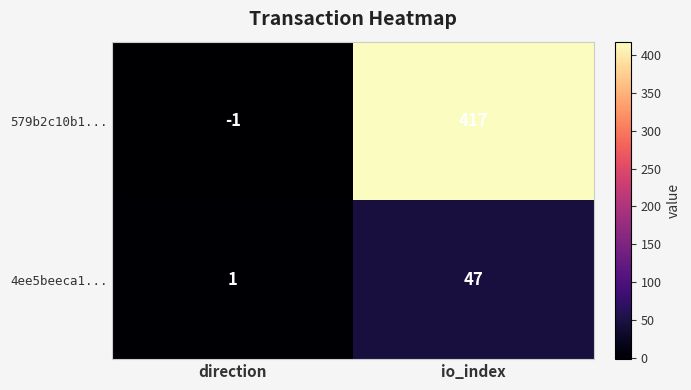

What is the sum of all 579b2c10b1... values?

416